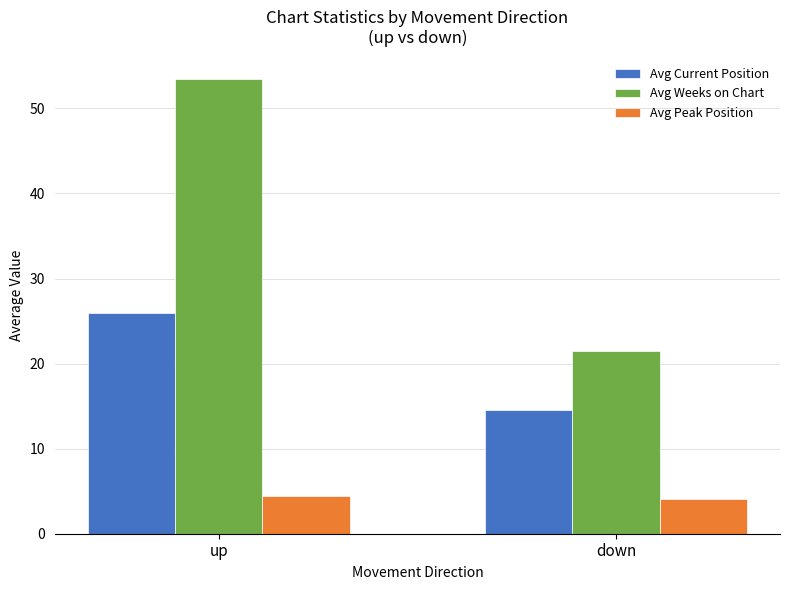

True or false: Avg Current Position has a value of 24.0 at down.

False